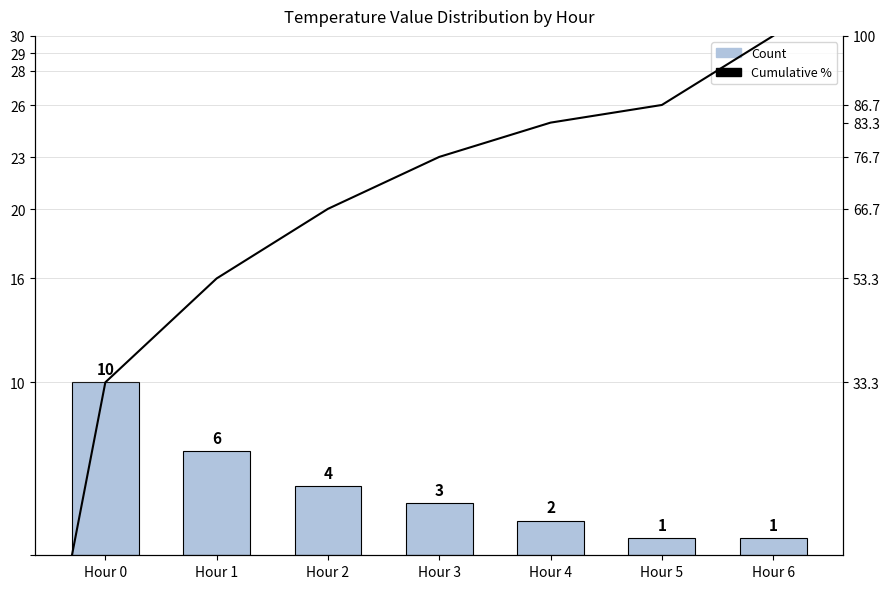

What is the greatest value displayed?

10